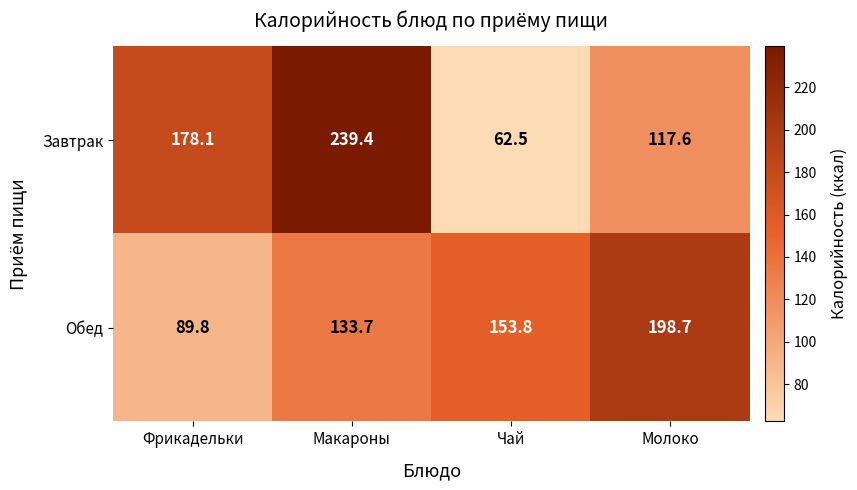

Rank the series by their maximum value, from lowest to highest.

Обед, Завтрак